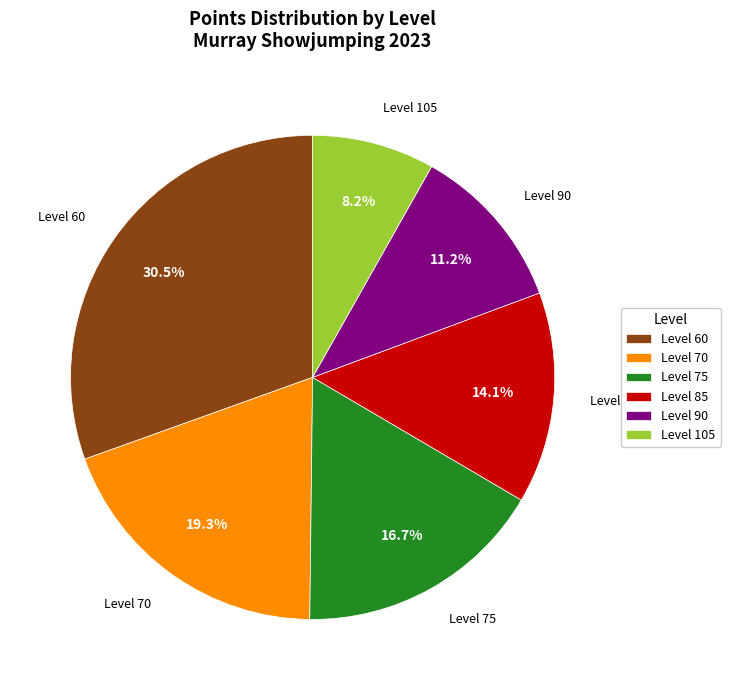

What is the ratio of the value at Level 75 to the value at Level 105?

2.0